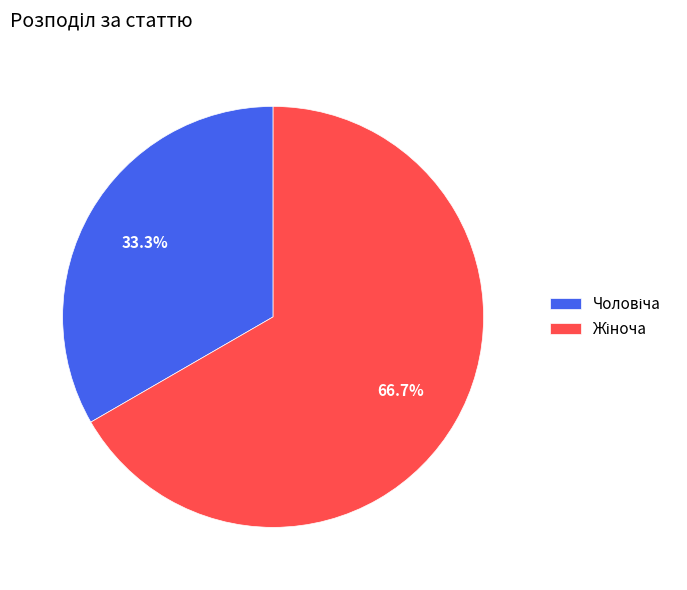

Is there a majority slice in this chart?

Yes